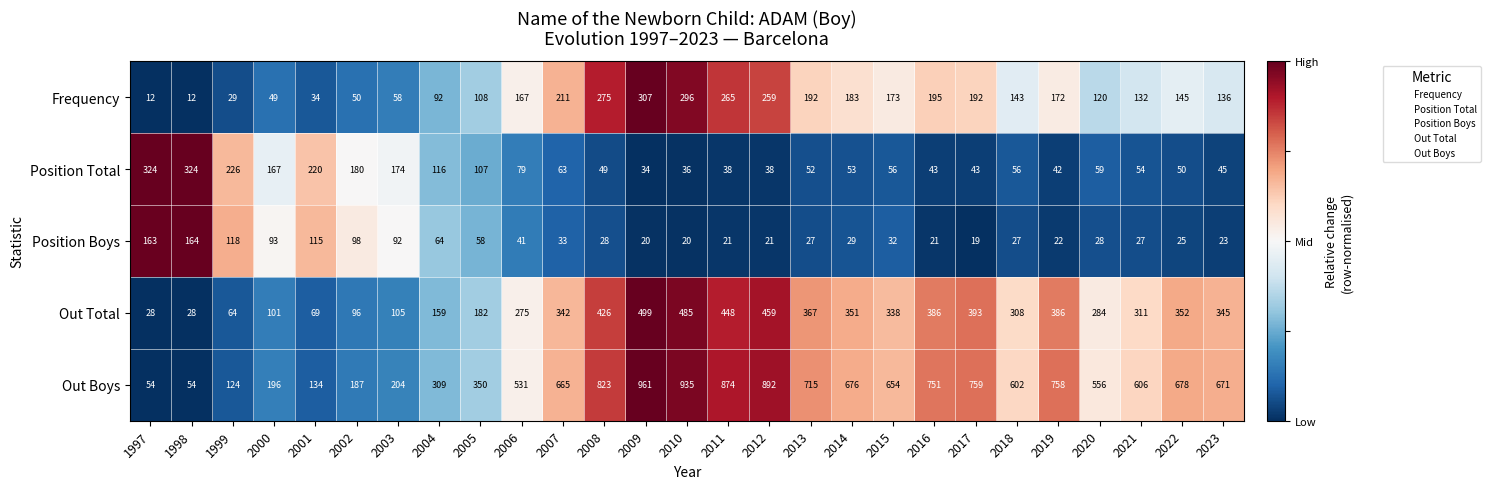

Which category has the highest value across all series?

2009